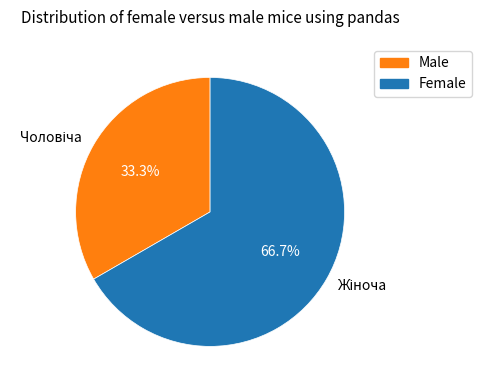

Is there any slice that represents more than half of the pie?

Yes